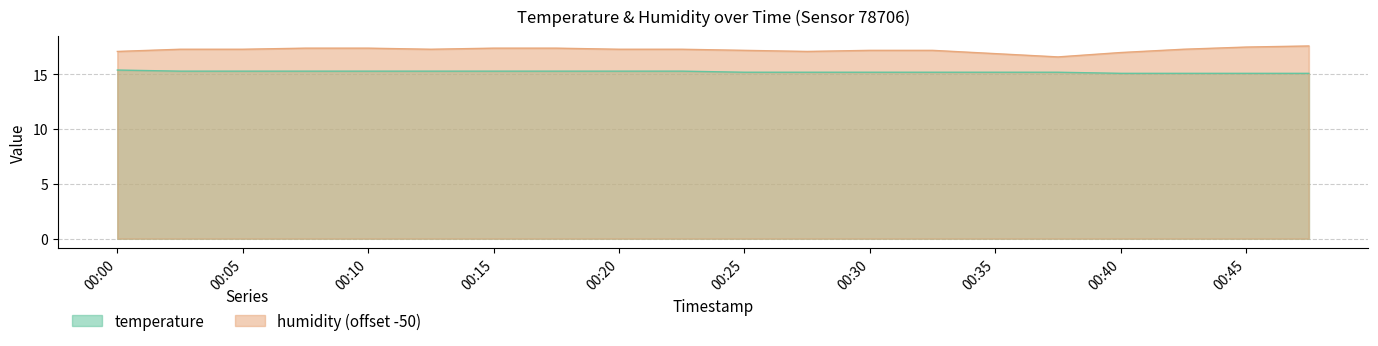

How many interior local valleys does the humidity series have?

3